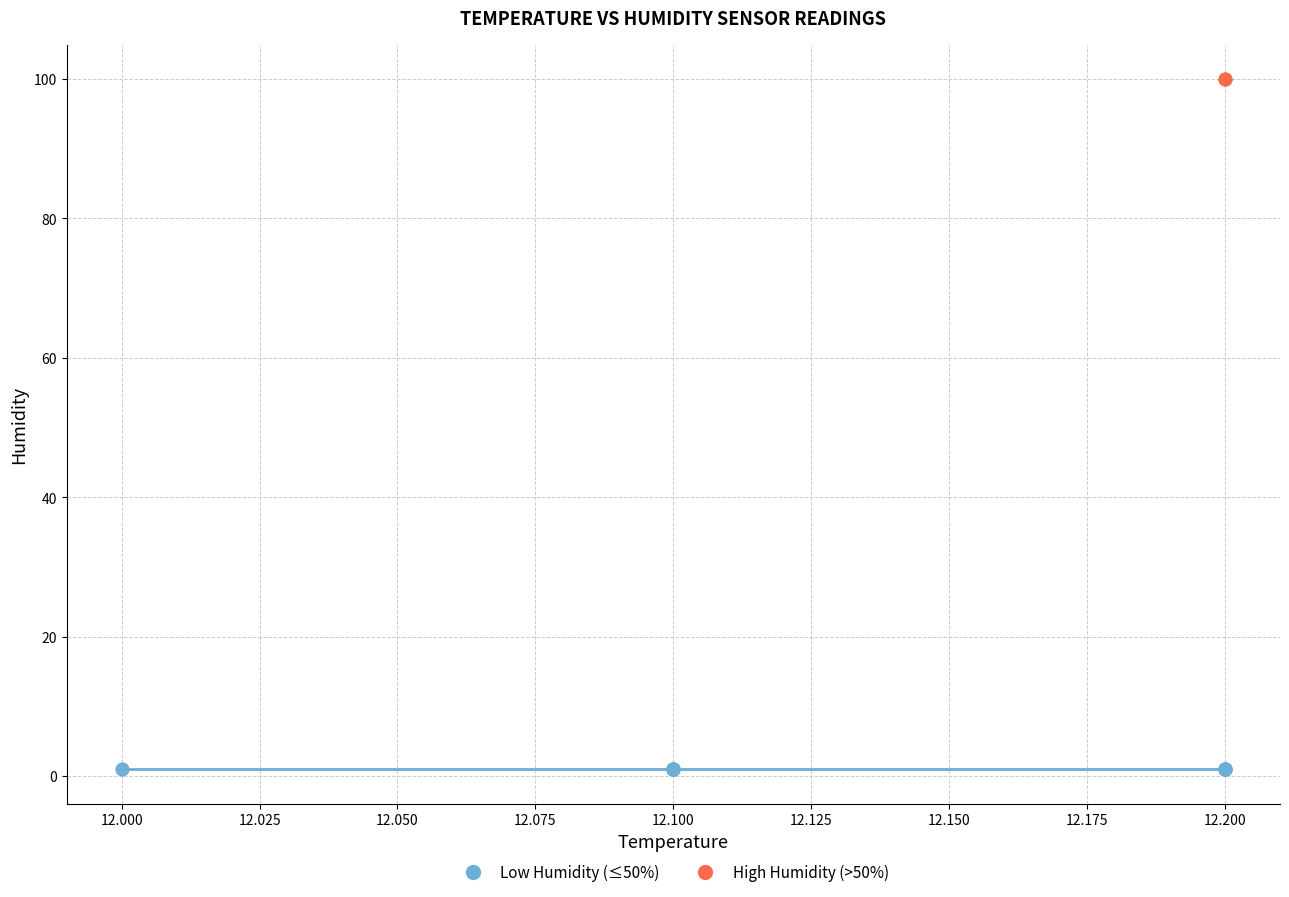

Which series reaches the minimum Y coordinate?

Low Humidity (≤50%)